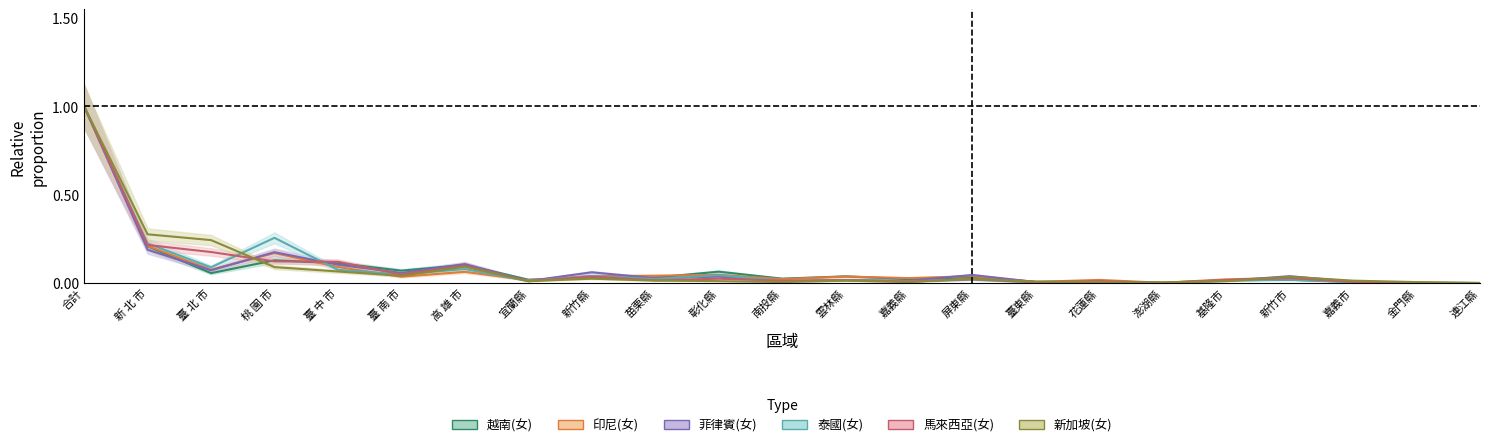

What is the approximate value of 新加坡(女) at 臺 中 市?

0.1